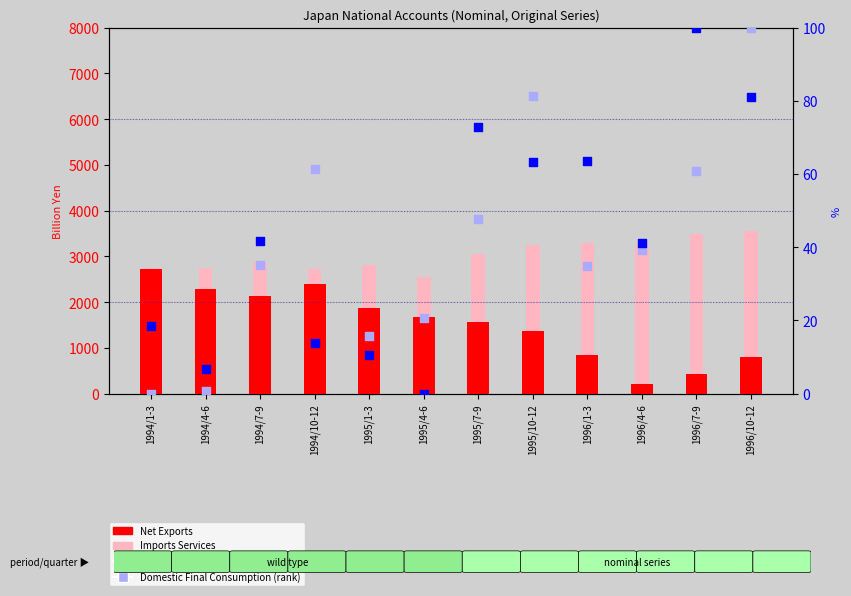

At which category is the sum across all series the highest?

1994/1-3